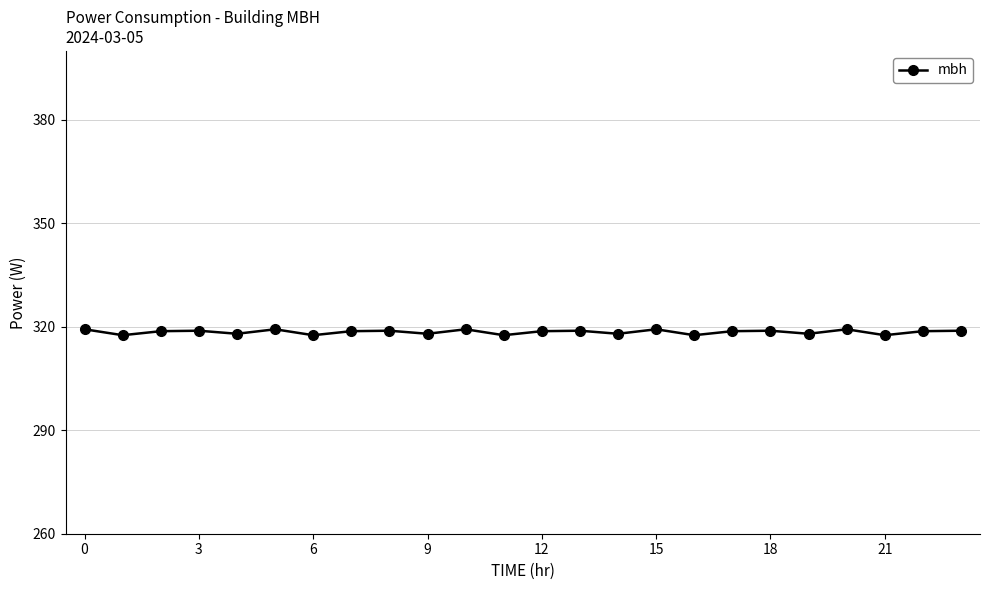

What is the greatest value displayed?

319.3